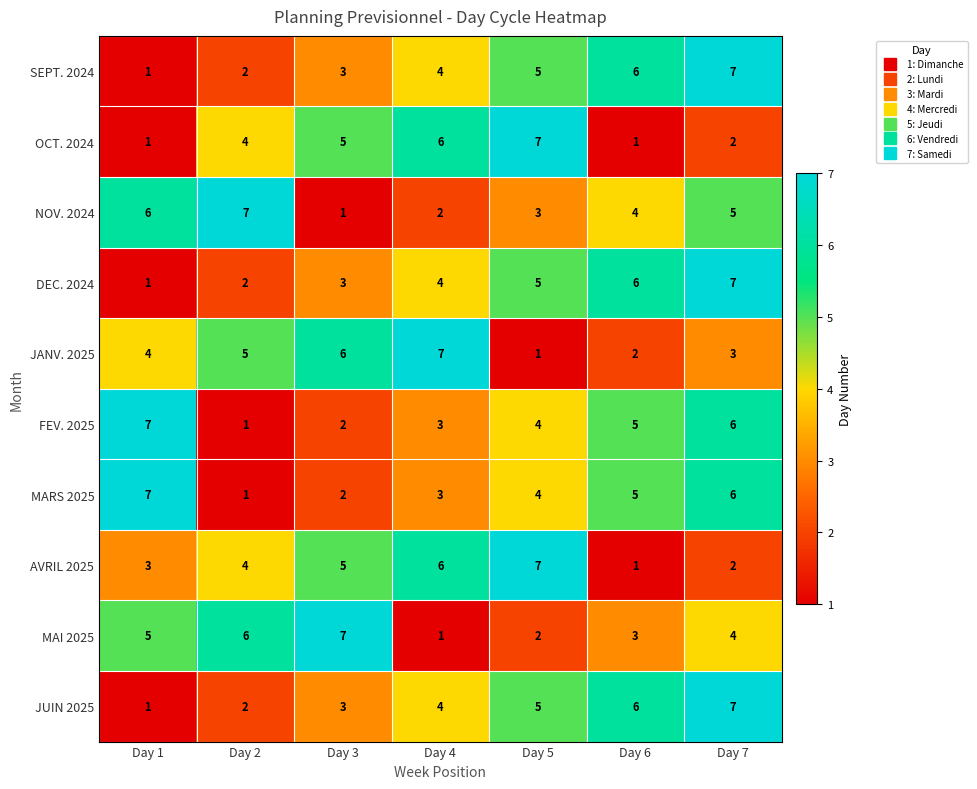

What is the spread (max minus min) of values at Day 1?

6